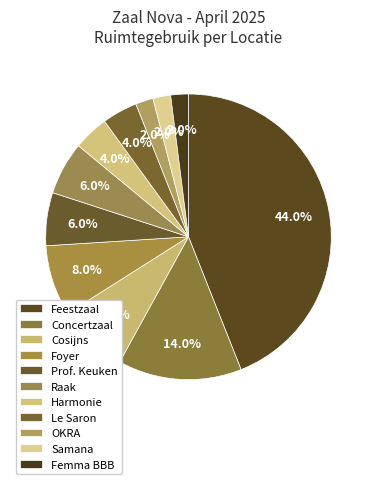

To the nearest percent, what percentage of the pie is Feestzaal?

44%